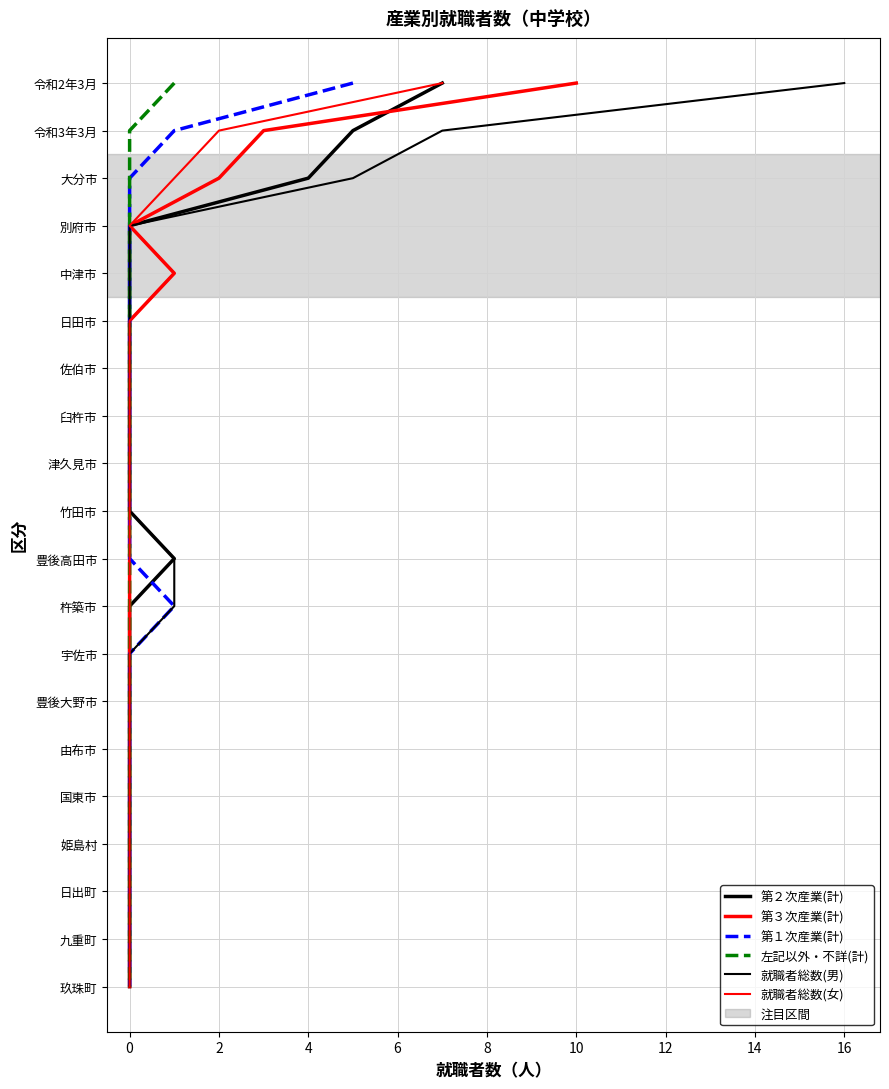

How many lines are shown in the chart?

6